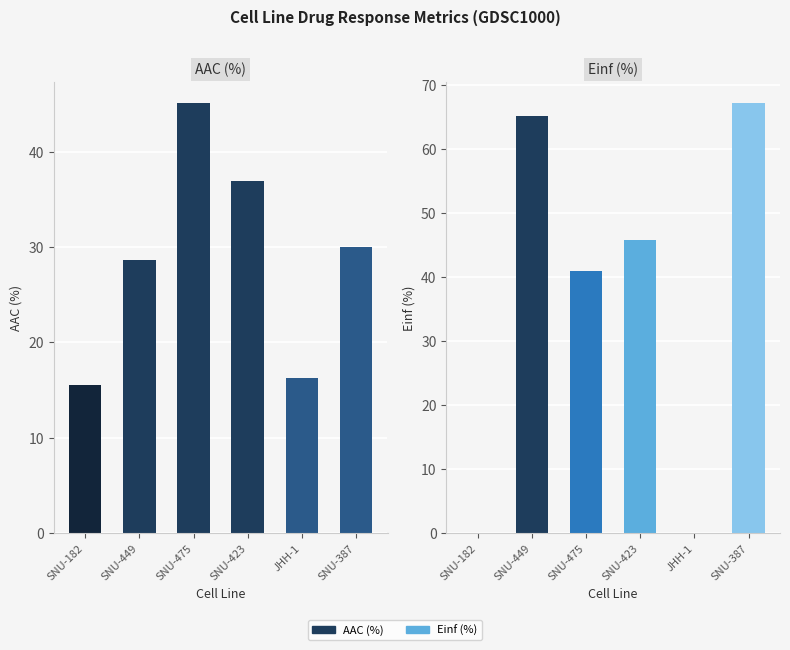

At which category does the chart reach its minimum across all series?

SNU-182